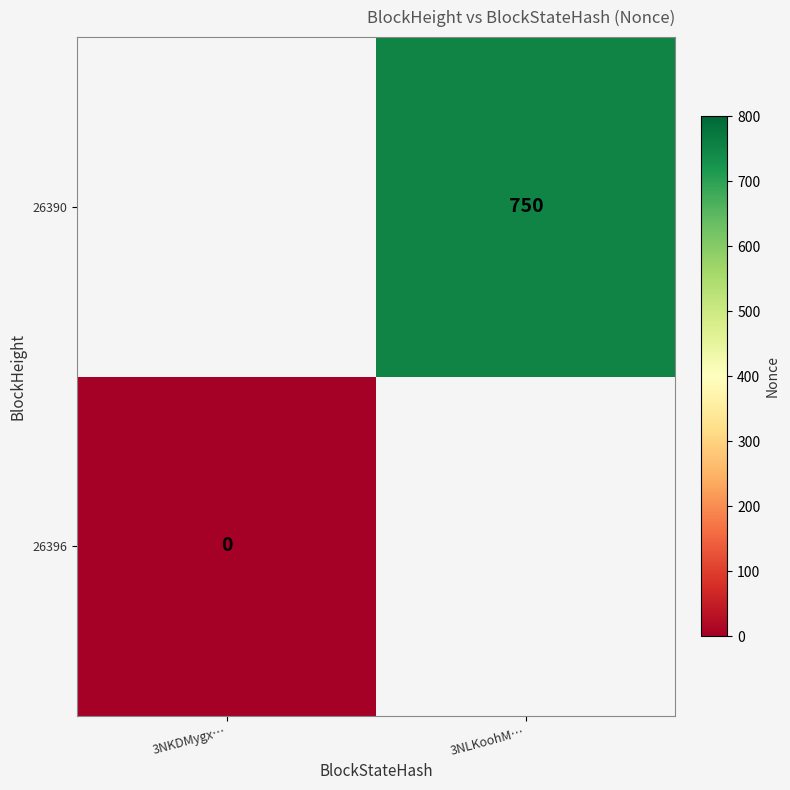

The 26390 series shows 1339 at 3NLKoohM…. True or false?

False